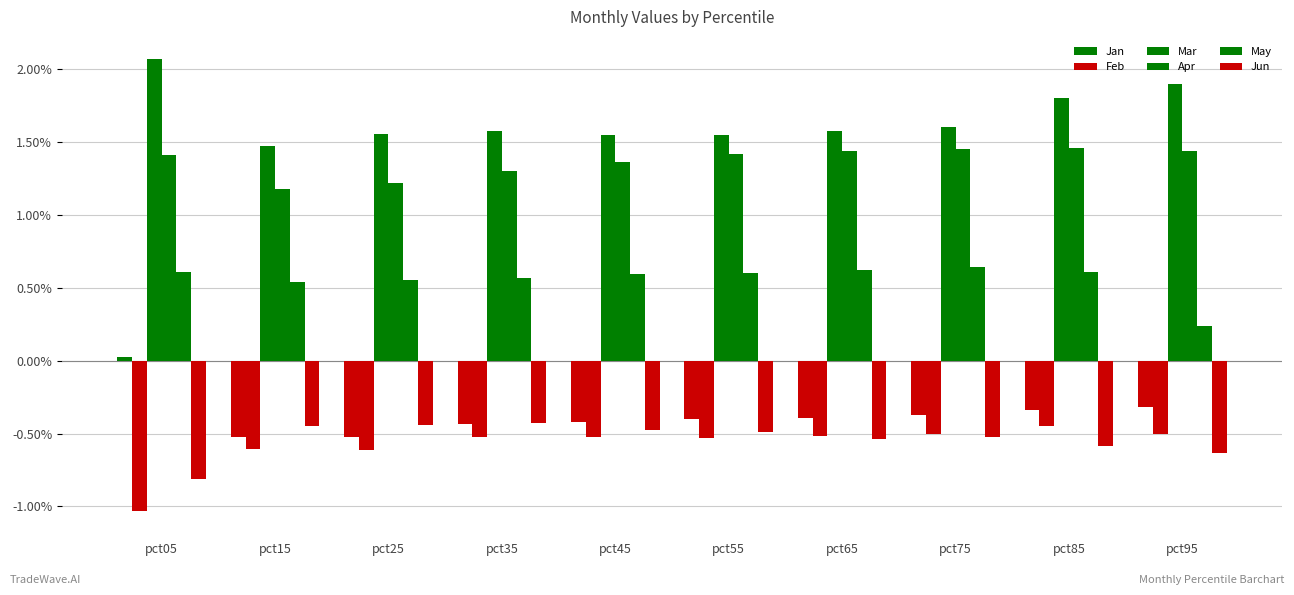

What is the average value of the May series?

0.6